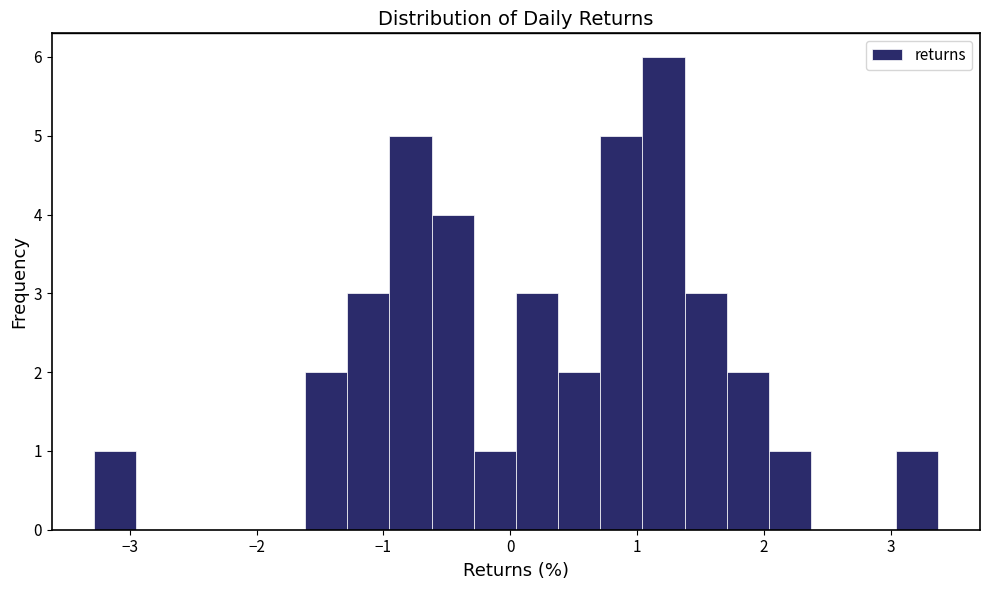

Around what value on the x-axis is the tallest bar? Give the approximate position of its centre, as read against the axis.

1.2